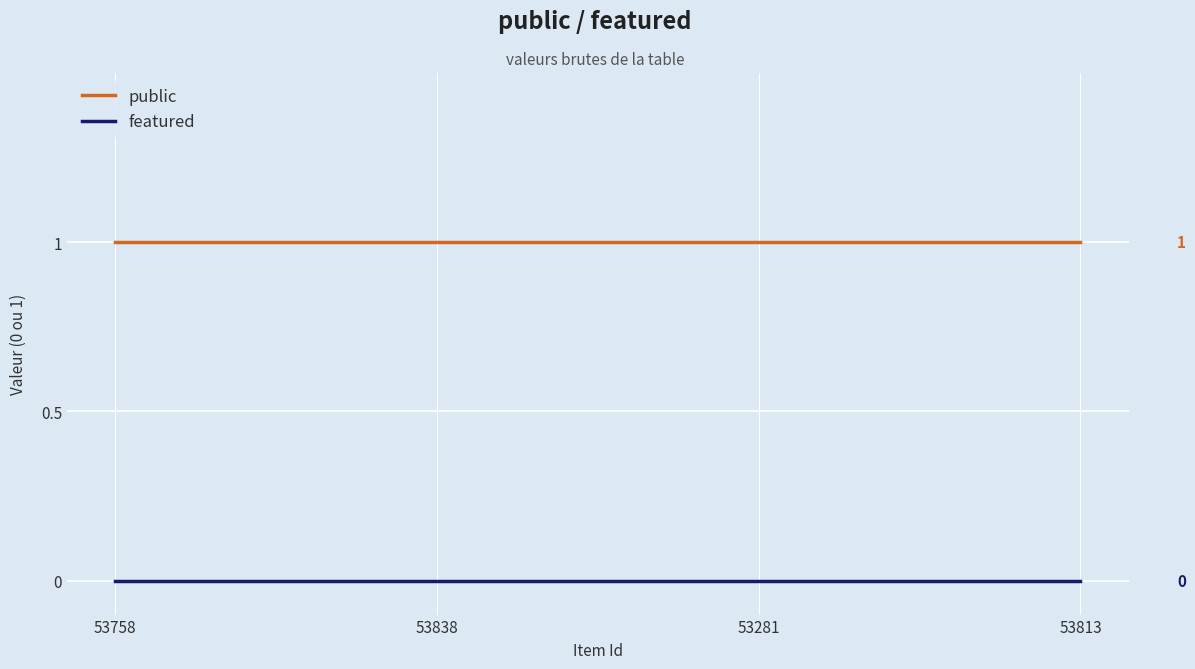

True or false: featured and public intersect in this chart.

False